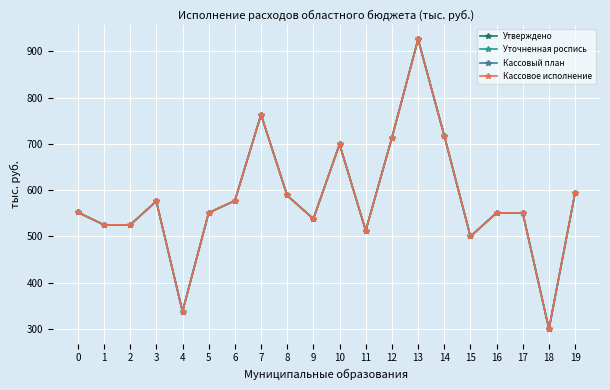

At which category is the sum across all series the highest?

13